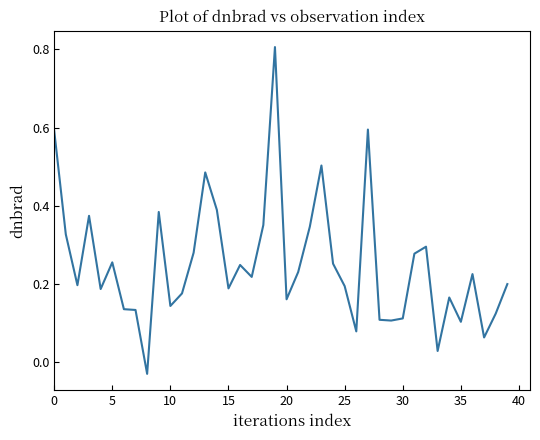

What is the difference between the maximum and minimum values?

0.8